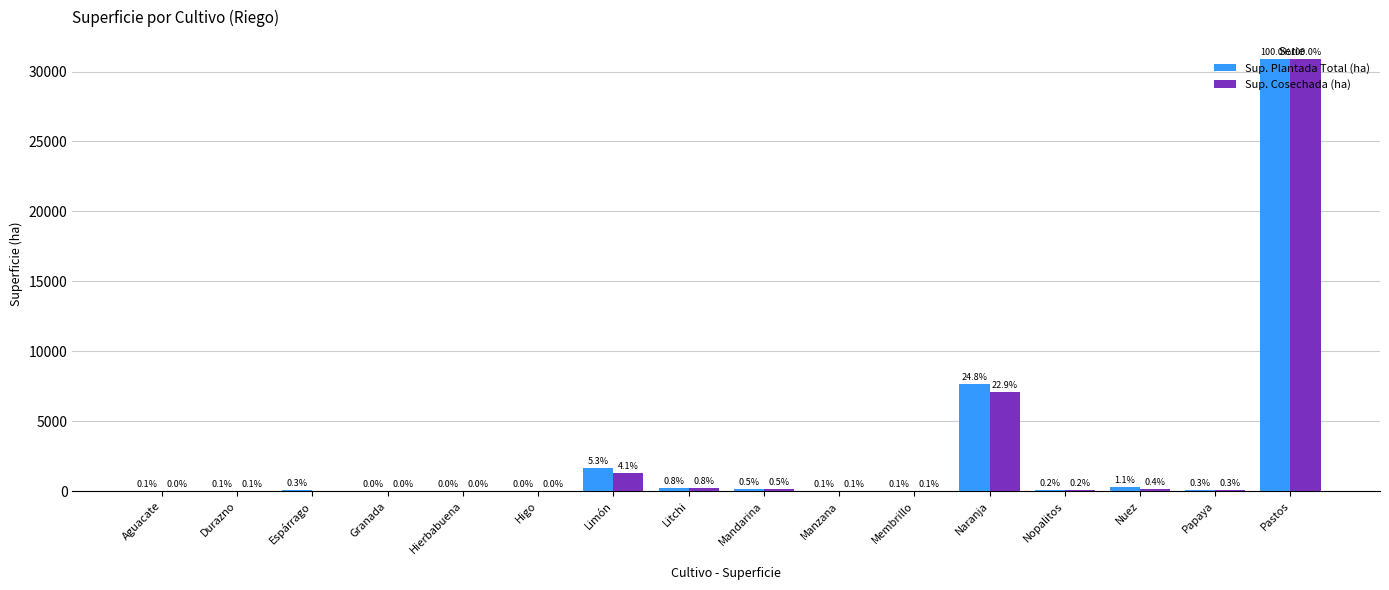

At how many categories does at least one series exceed 8667?

1